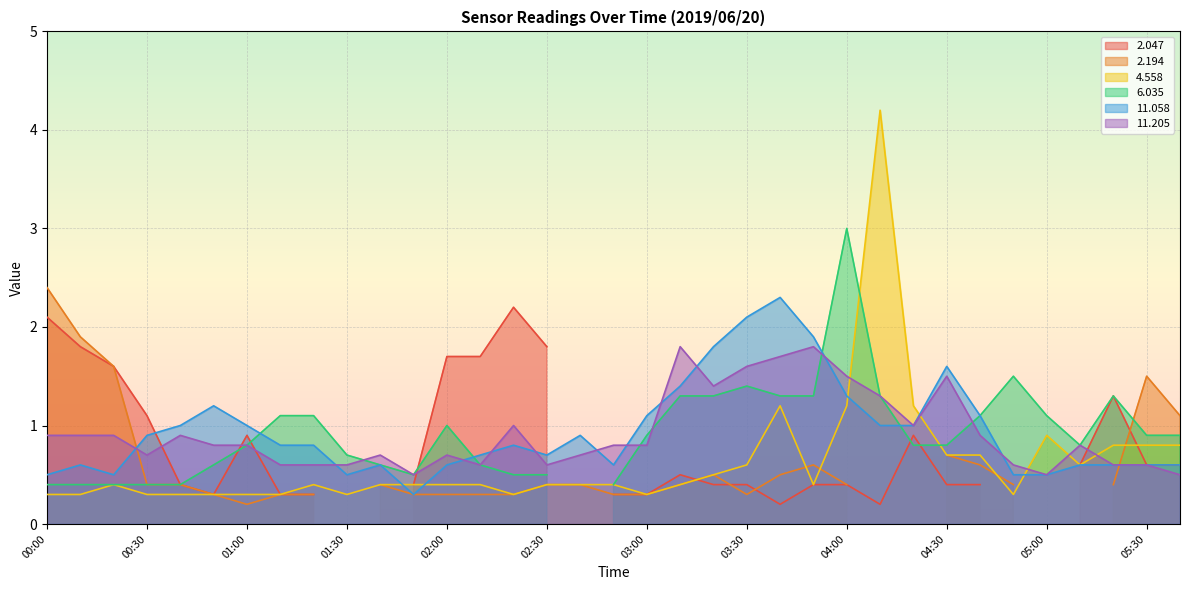

Which series has the largest total across all categories?

 11.058